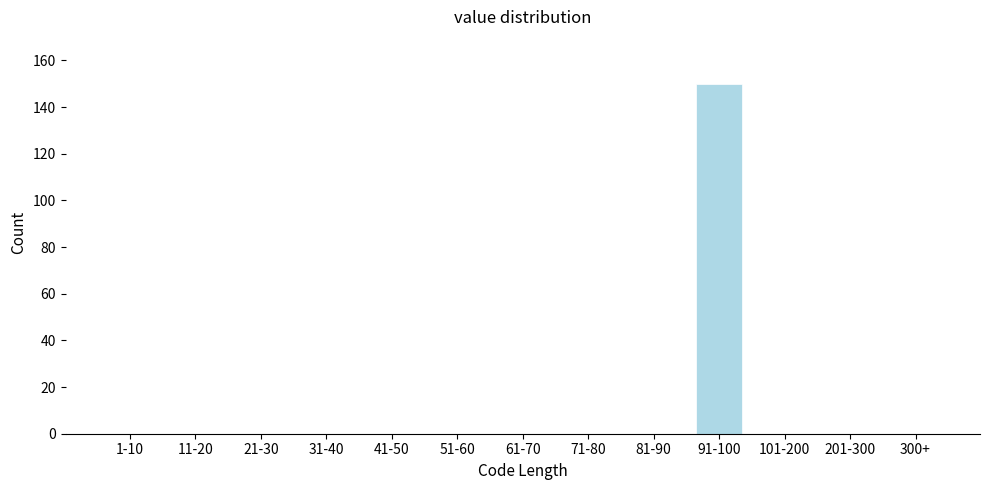

Reading right to left, list all the values displayed in this chart.

300+=0	201-300=0	101-200=0	91-100=150	81-90=0	71-80=0	61-70=0	51-60=0	41-50=0	31-40=0	21-30=0	11-20=0	1-10=0